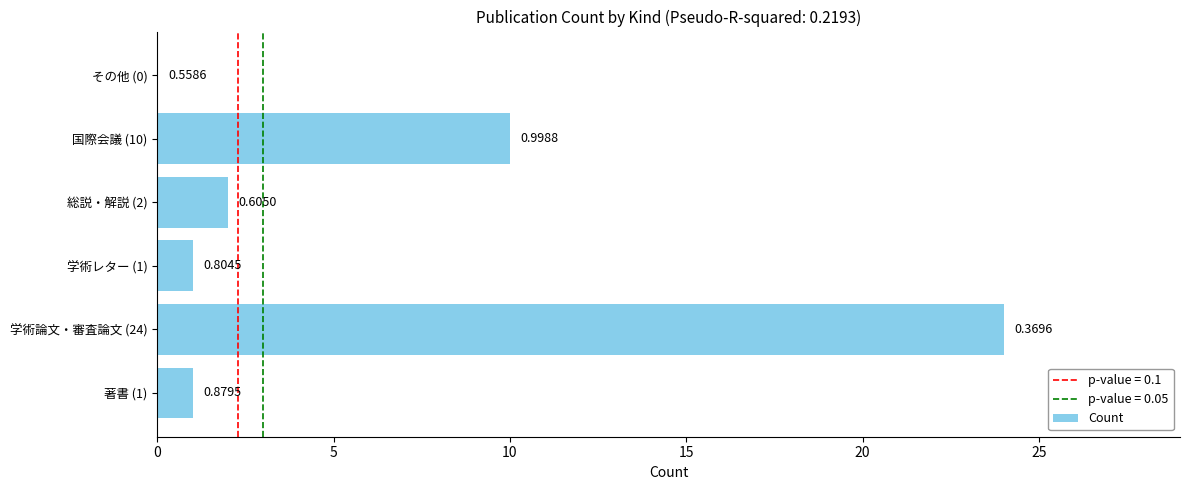

Are the bars horizontal?

Yes